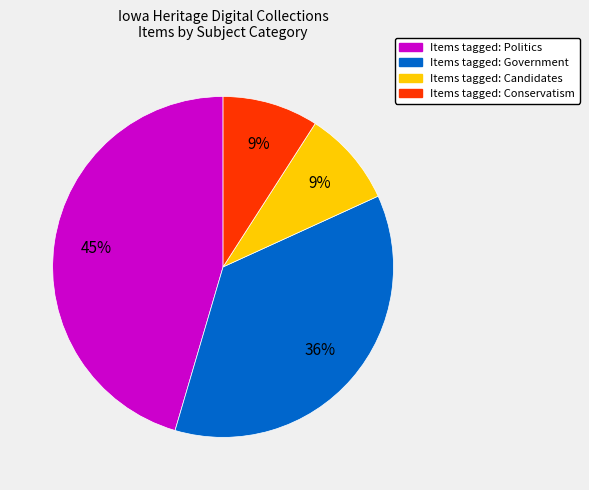

To the nearest percent, what is the difference between the largest and smallest slice percentages?

36%